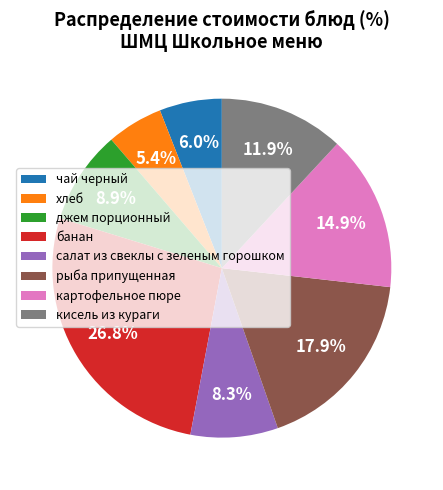

Which category has the smallest portion of the pie?

хлеб